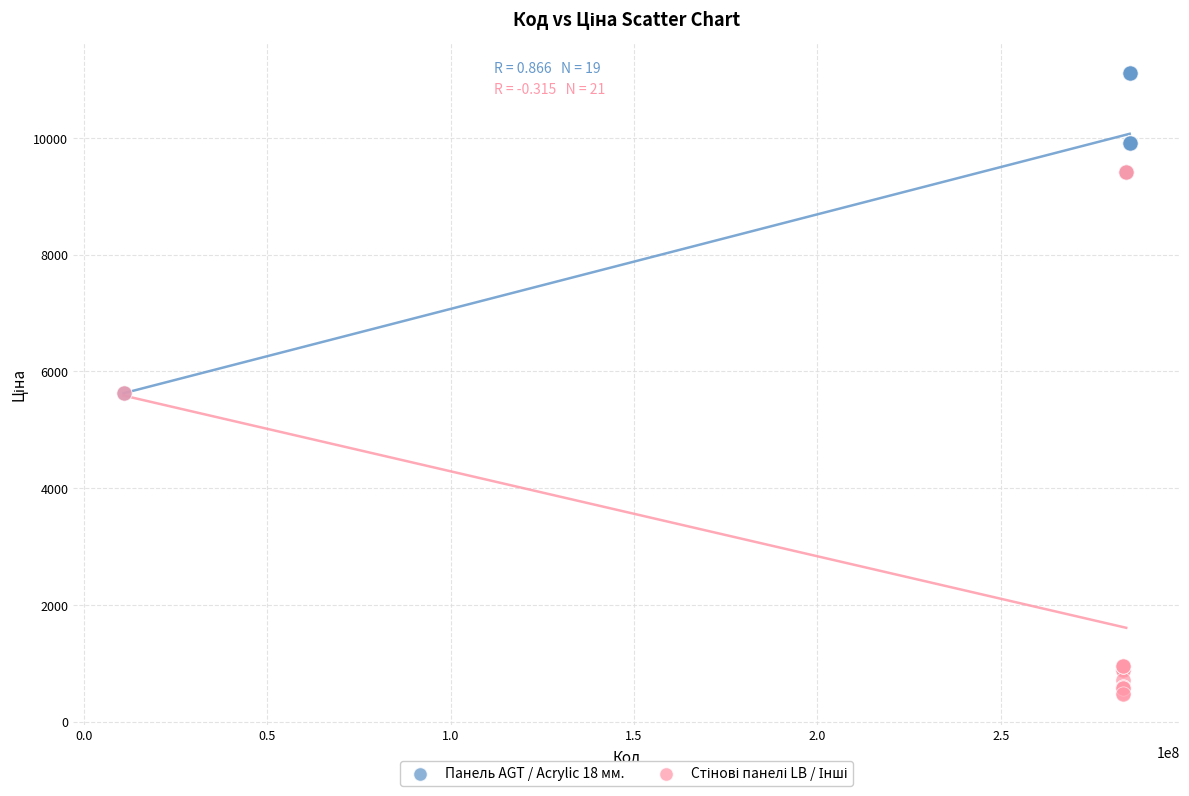

Which series reaches the maximum Y coordinate?

Панель AGT / Acrylic 18 мм.